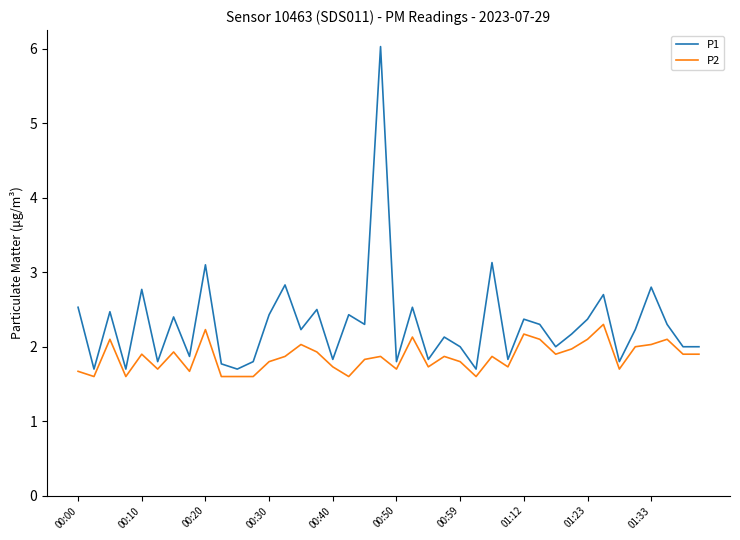

Which series has the widest spread of values?

P1